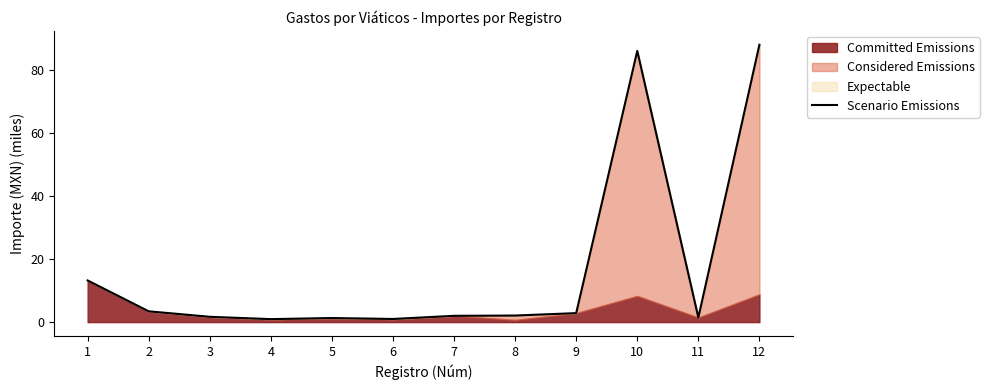

Reading left to right, list all the values displayed in this chart.

13.2	3.4	1.7	0.9	1.3	1.0	2.0	2.1	2.9	86.1	1.4	88.1